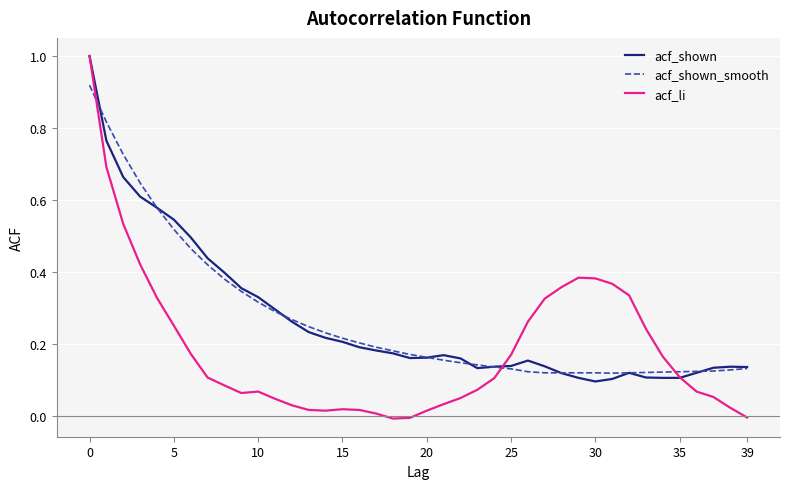

What is the maximum value for acf_shown?

1.0